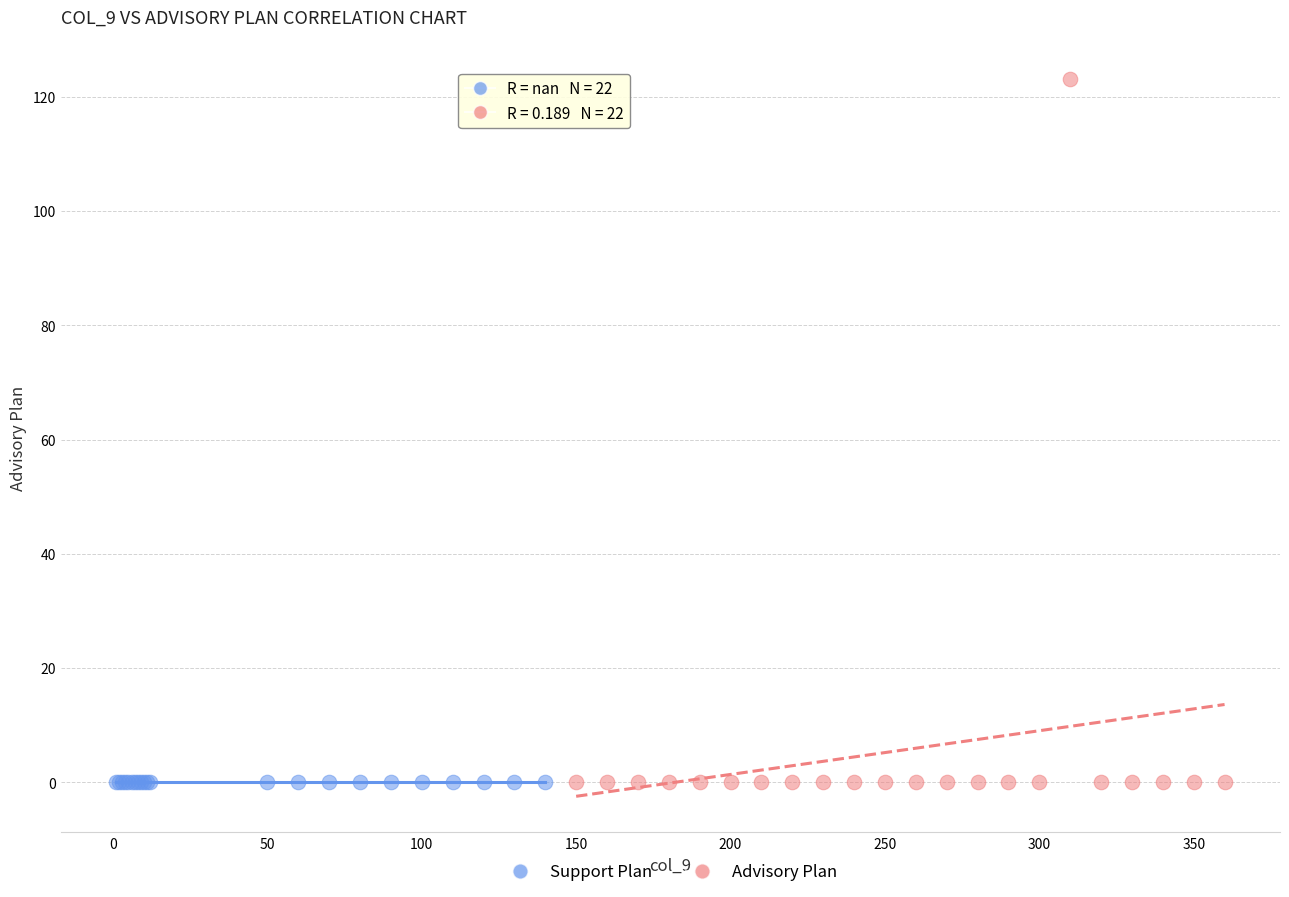

Which series reaches the maximum Y coordinate?

Advisory Plan